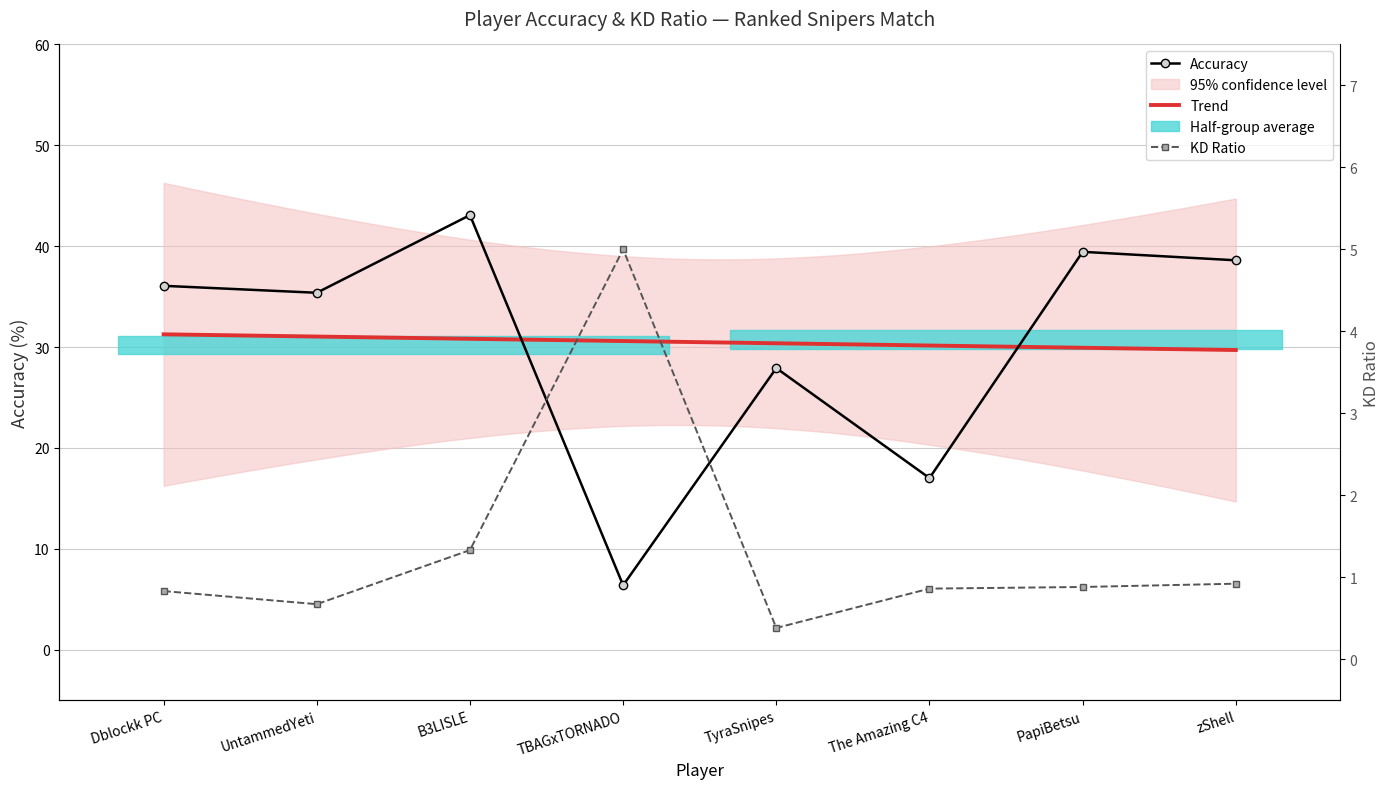

Is it true that Accuracy equals 35.4 at UntammedYeti?

True